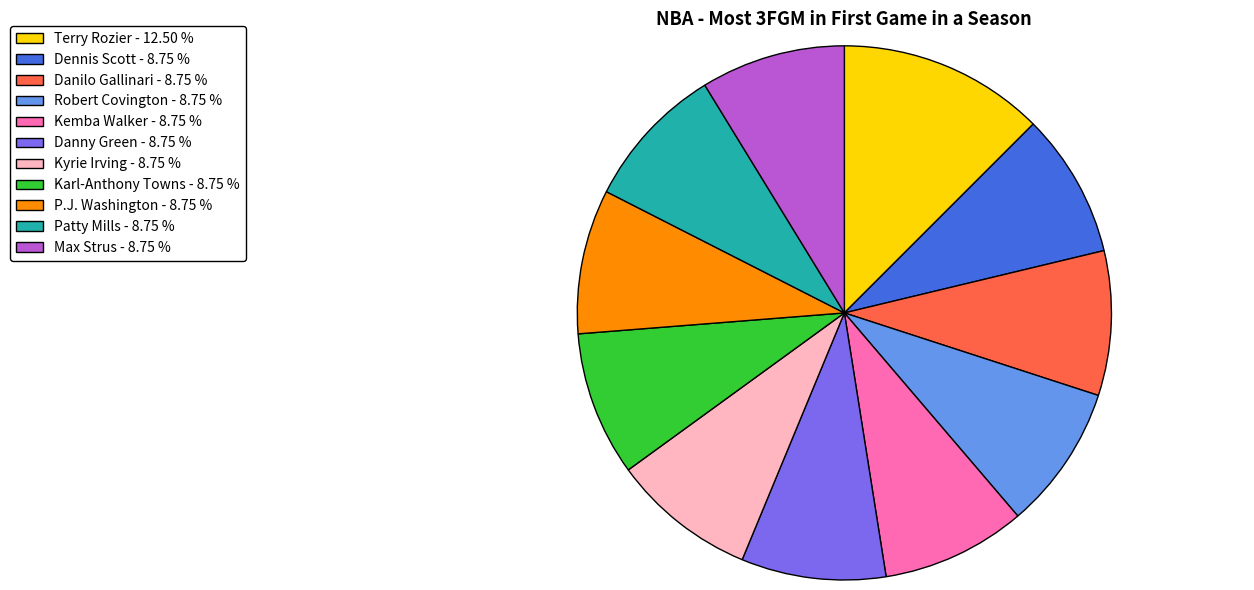

Between Terry Rozier - 12.50 % and Danilo Gallinari - 8.75 %, which is larger?

Terry Rozier - 12.50 %